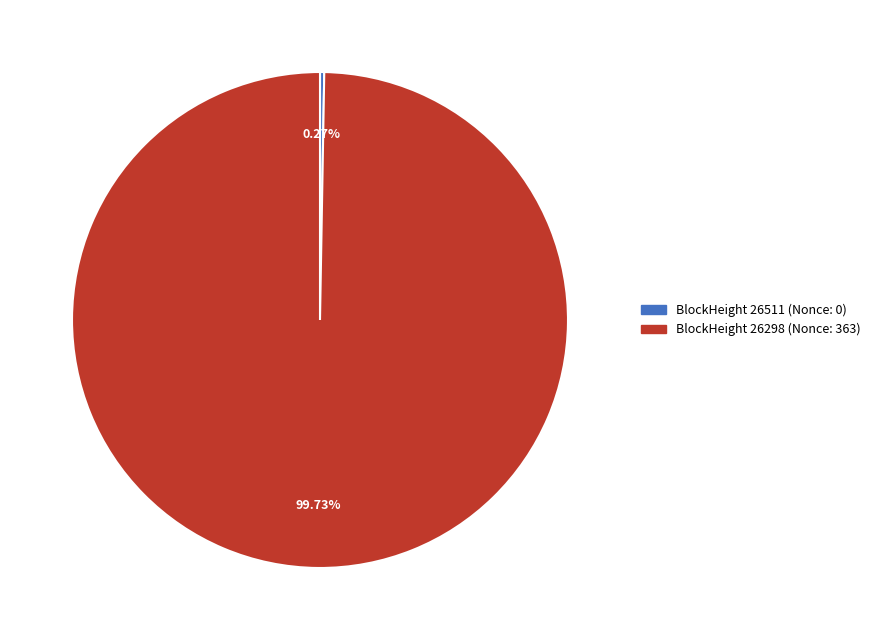

Does any single category account for the majority?

Yes